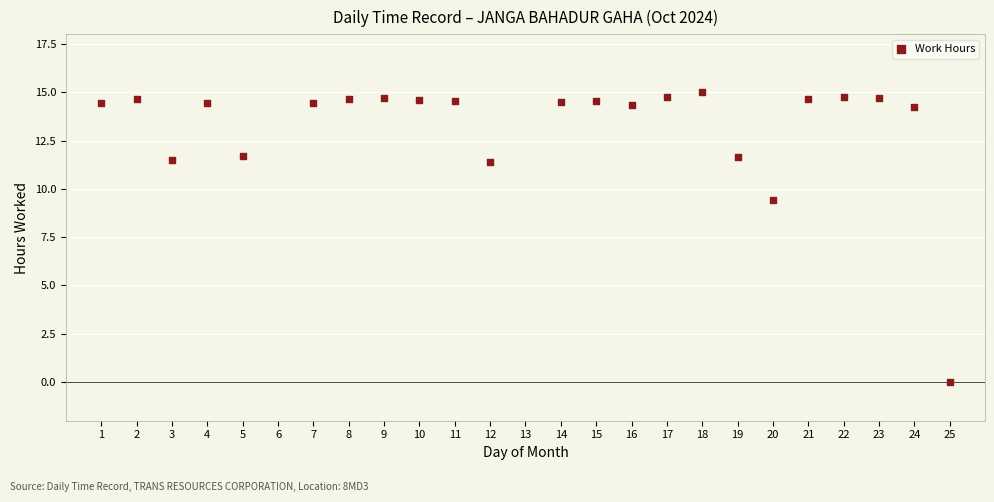

What is the range of X values (max minus min)?

24.0